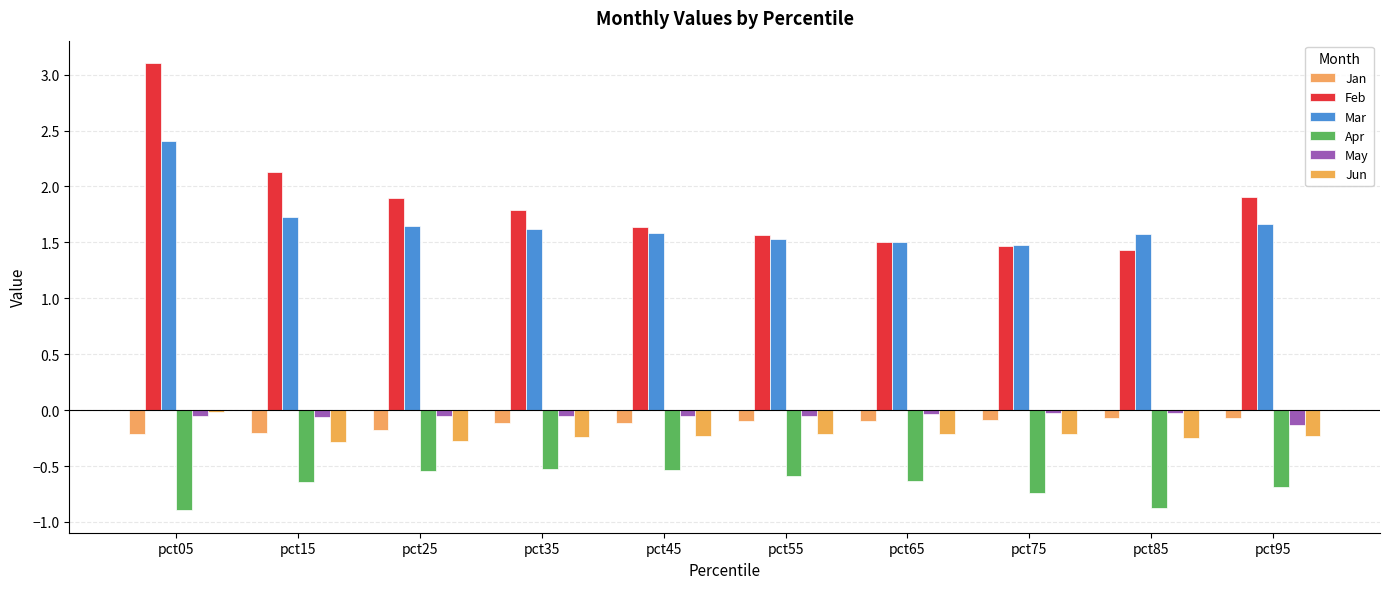

Is the value of Jan at pct55 greater than the value of Apr at pct35?

Yes